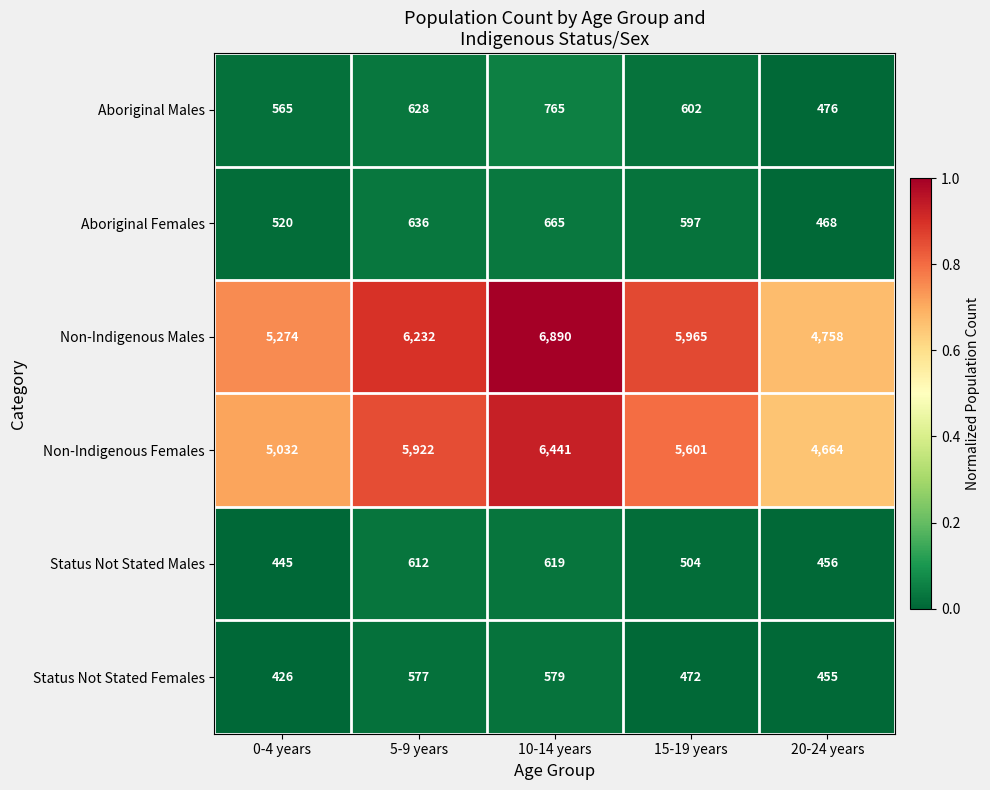

At 15-19 years, list the series in order from smallest to largest.

Status Not Stated Females, Status Not Stated Males, Aboriginal Females, Aboriginal Males, Non-Indigenous Females, Non-Indigenous Males